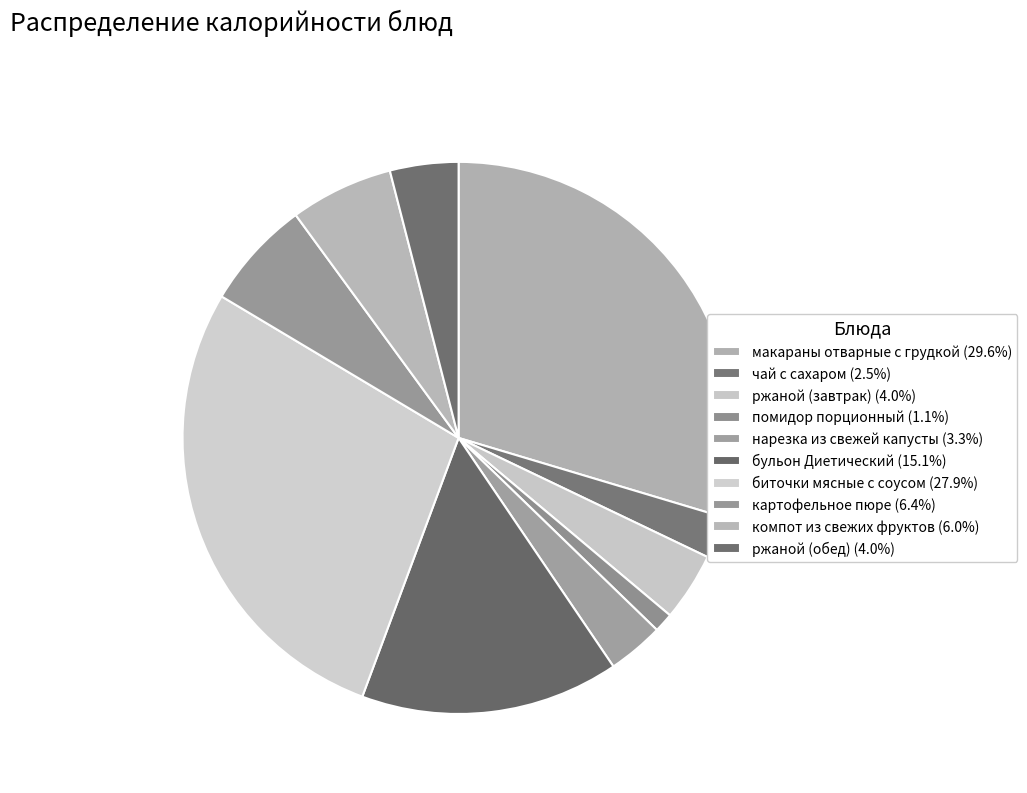

To the nearest percent, what is the difference between the картофельное пюре and ржаной (обед) slice percentages?

2%